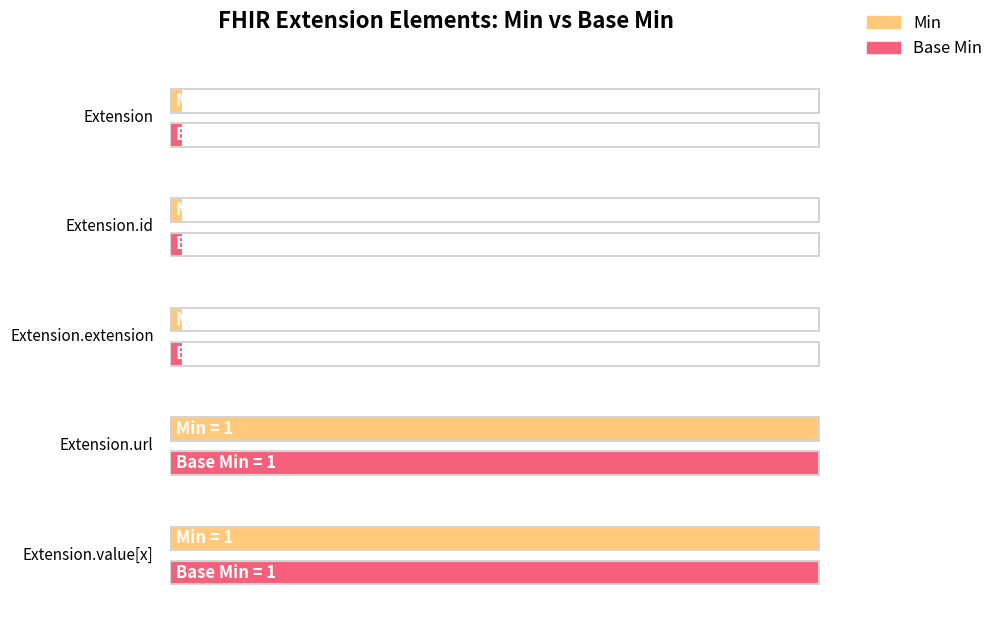

What is the label of the 3rd bar from the left?

Extension.extension